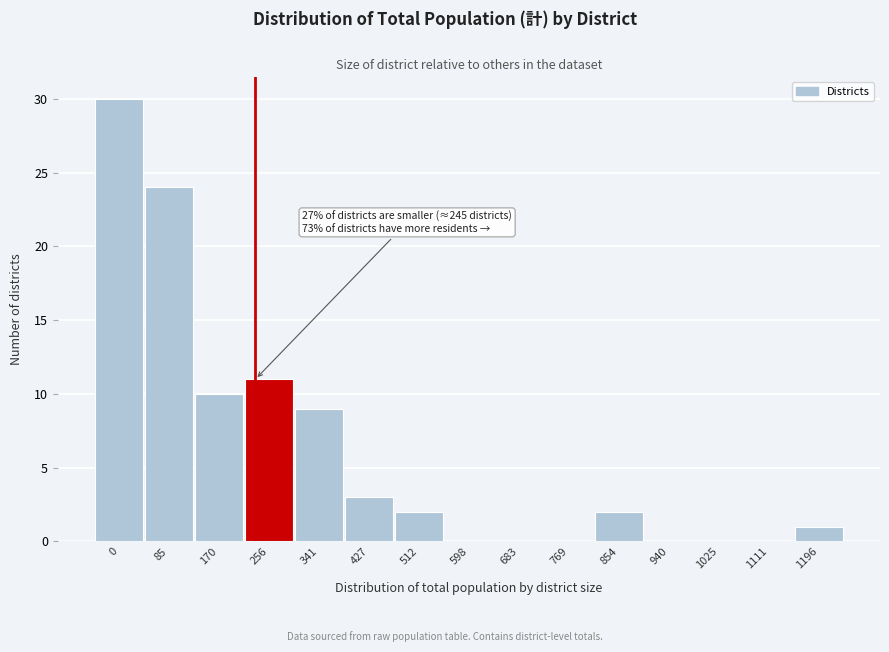

Reading right to left, list all the values displayed in this chart.

1196=1	1111=0	1025=0	940=0	854=2	769=0	683=0	598=0	512=2	427=3	341=9	256=11	170=10	85=24	0=30